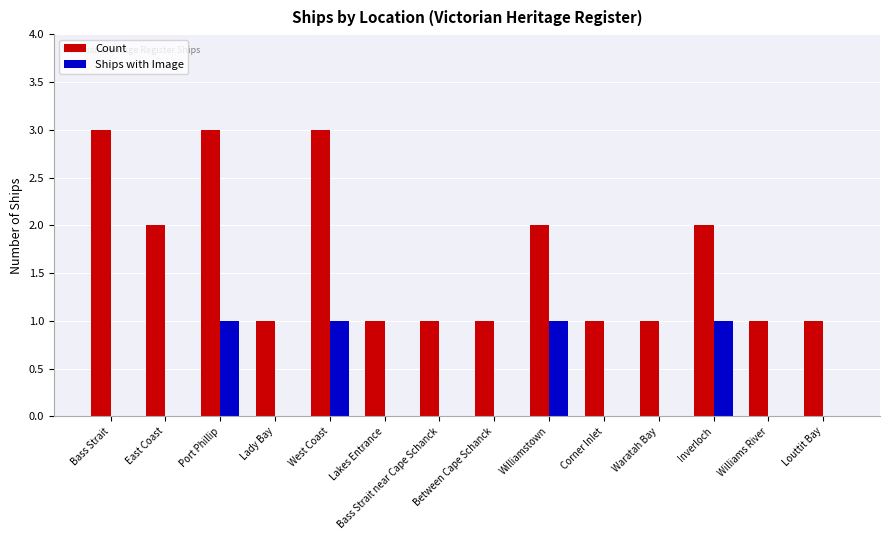

Is it true that Count equals 5 at Port Phillip?

False